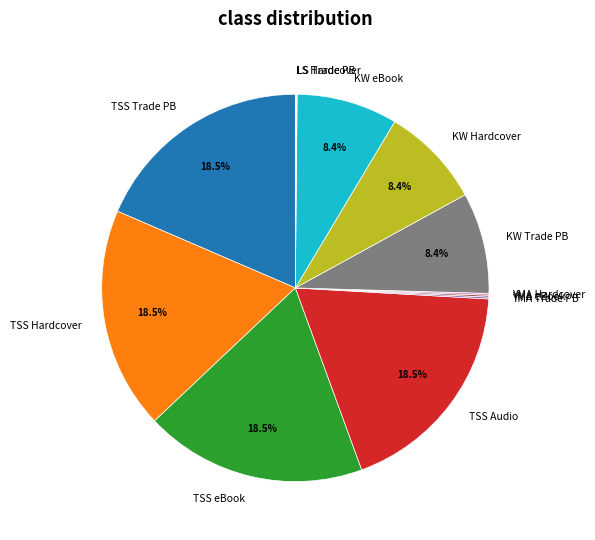

What portion of the pie excludes TSS Audio?

81.5%